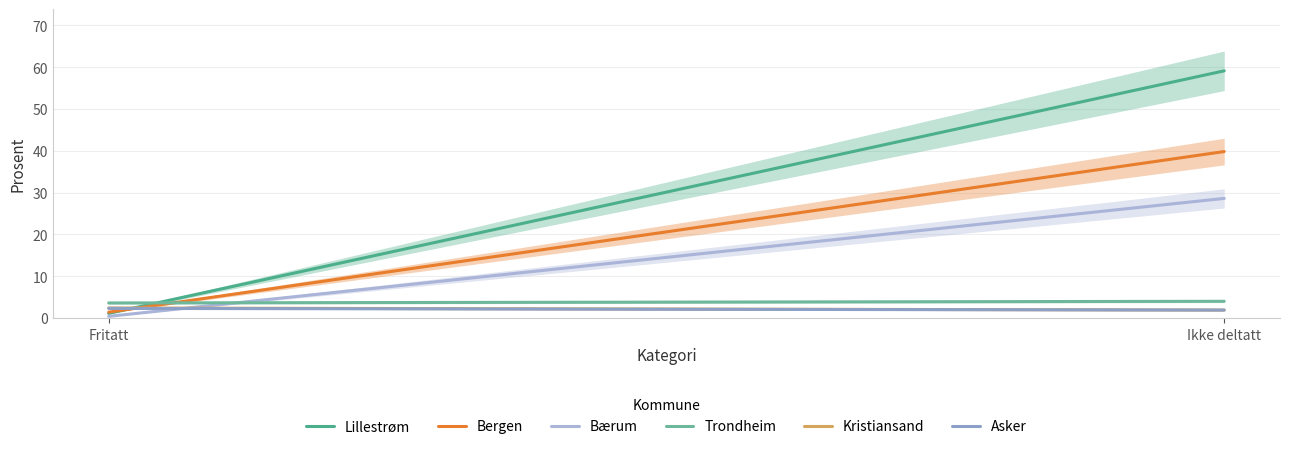

Reading right to left, list all the values displayed in this chart.

Lillestrøm: 59.1	1.1
Bergen: 39.8	1.4
Bærum: 28.6	0.4
Trondheim: 4.0	3.6
Kristiansand: 1.9	2.4
Asker: 1.9	2.3